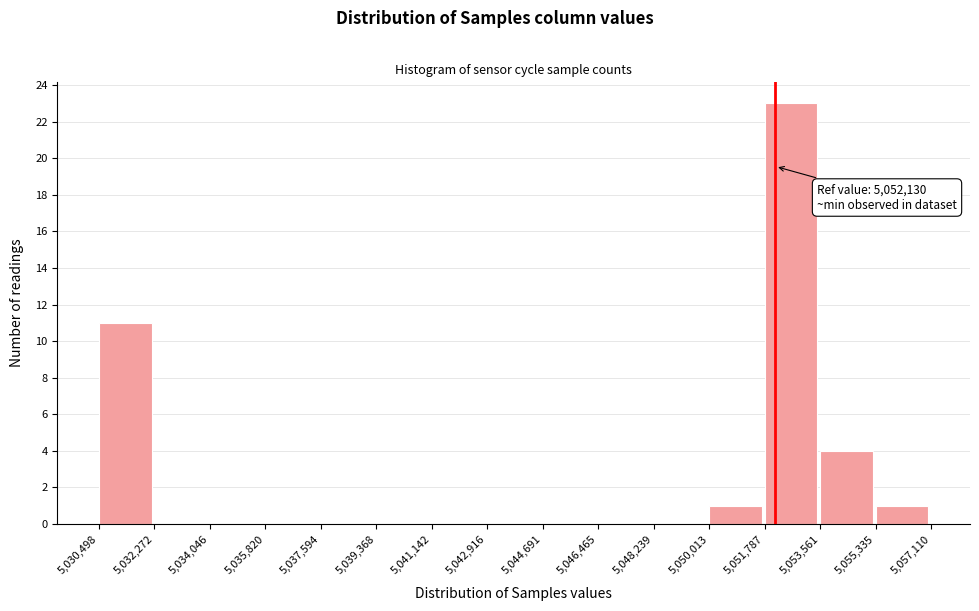

Over which range of the x-axis is the bar tallest?

5,051,787 to 5,053,561